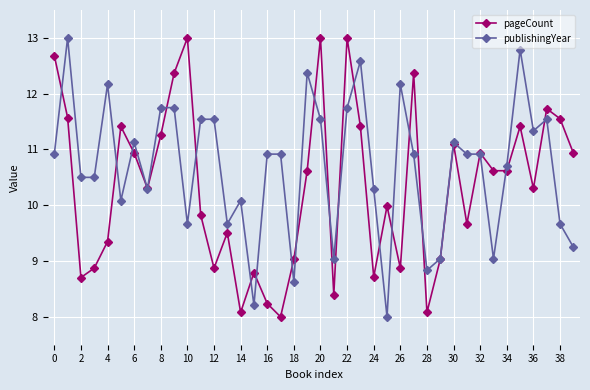

What is the value of the pageCount point at the 39th from the left?

11.6